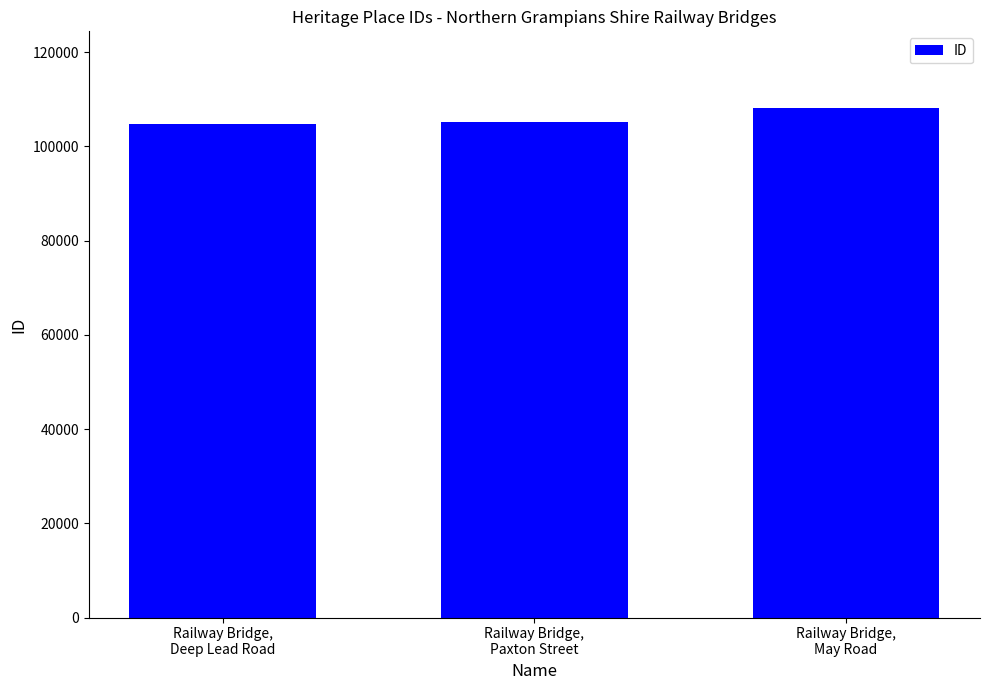

The value at Railway Bridge,
Deep Lead Road is 104842. True or false?

True